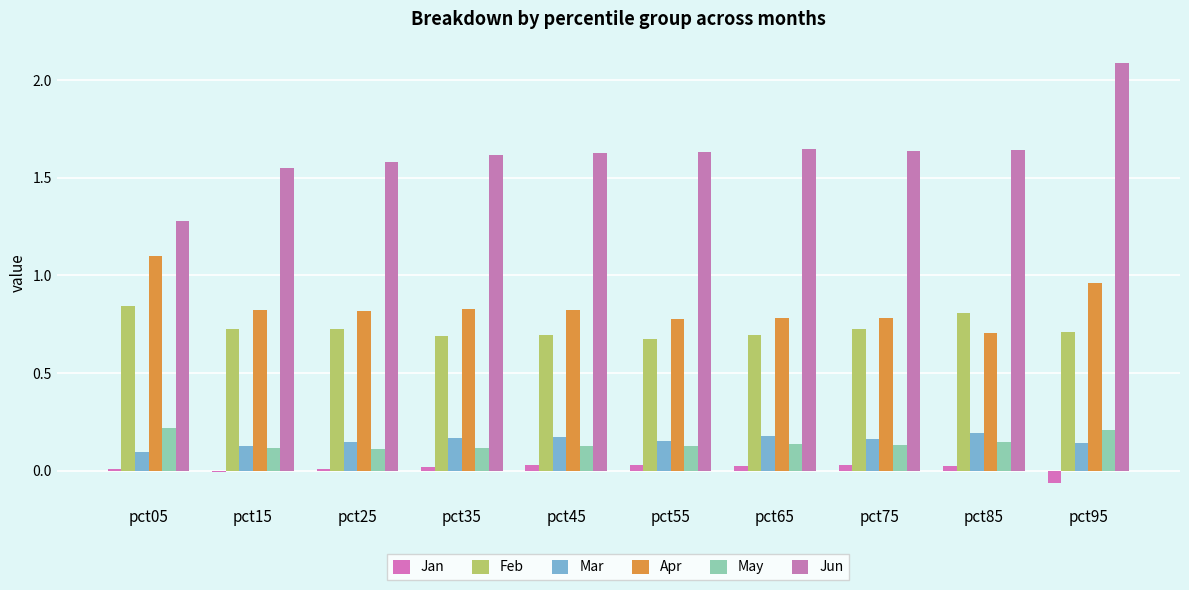

Rank the series at pct05 from lowest to highest value.

Jan, Mar, May, Feb, Apr, Jun